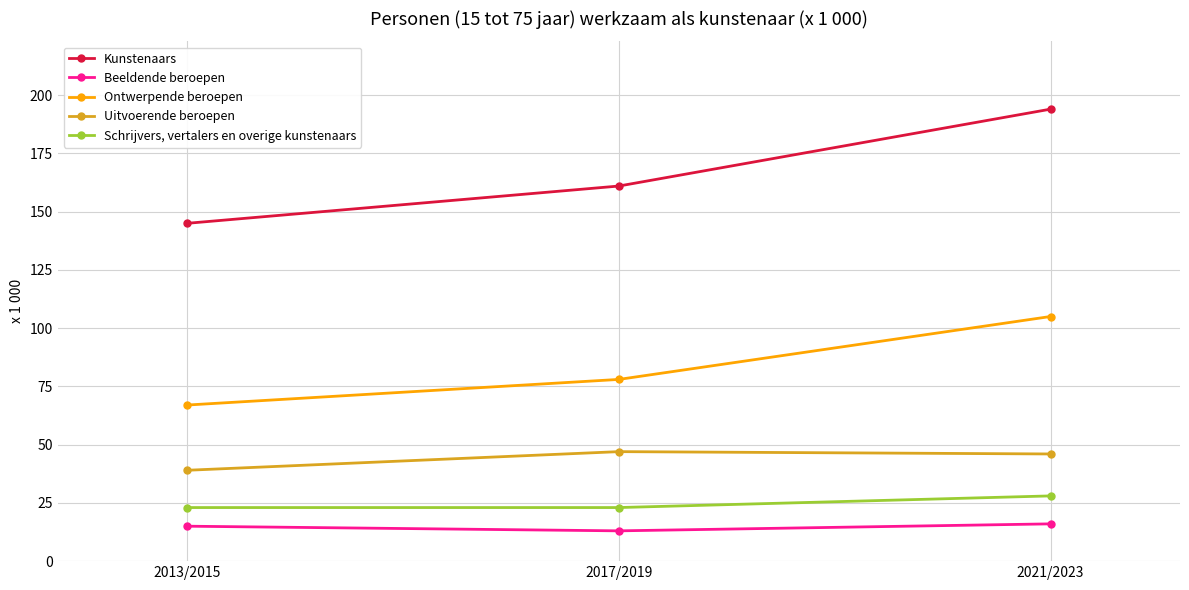

What is the sum of the Ontwerpende beroepen values at 2021/2023 and 2017/2019?

183